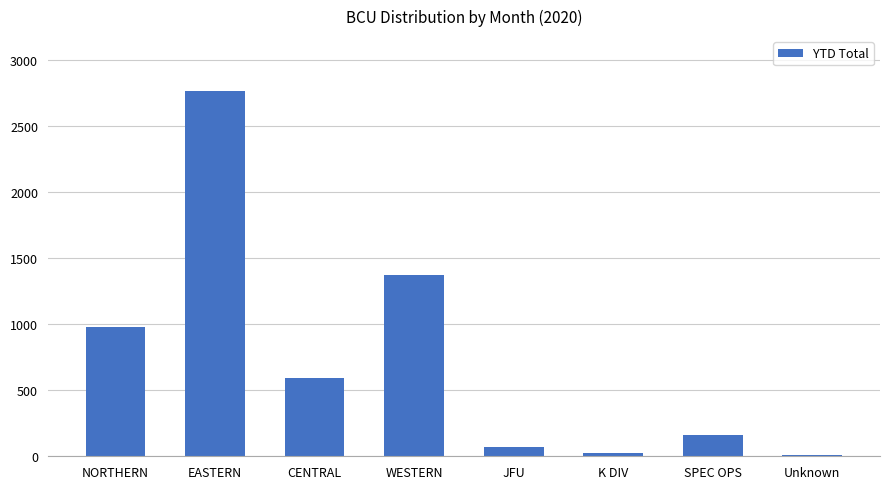

Is it true that the value at EASTERN is 4054?

False